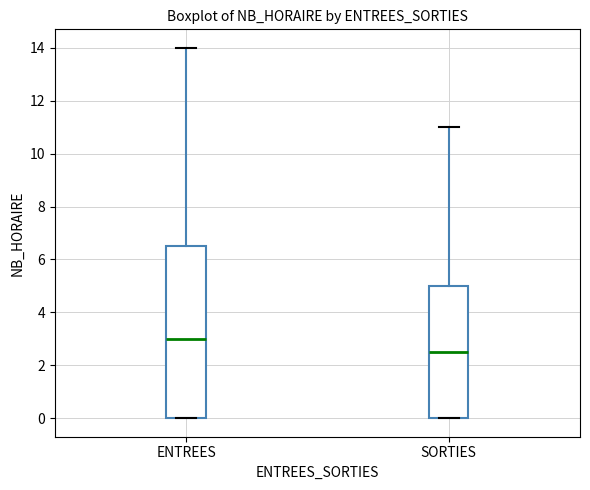

Comparing the boxes themselves (not the whiskers), which one is the tallest?

ENTREES